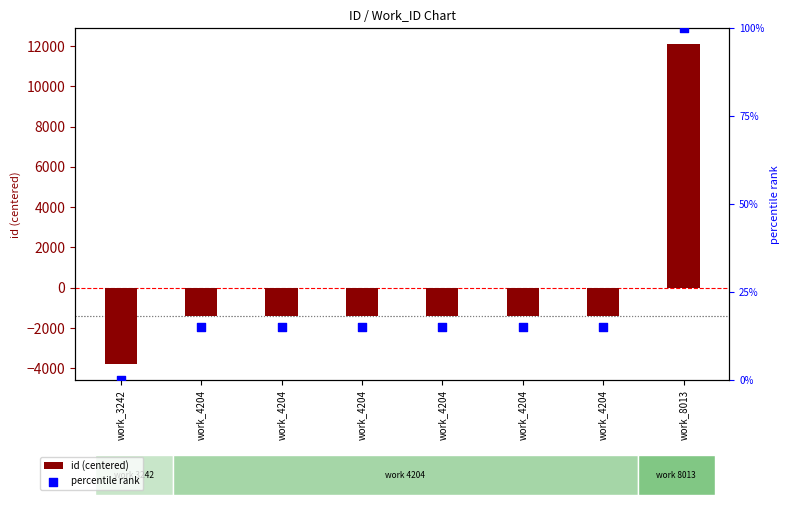

Which series reaches the minimum Y coordinate?

id (centered)